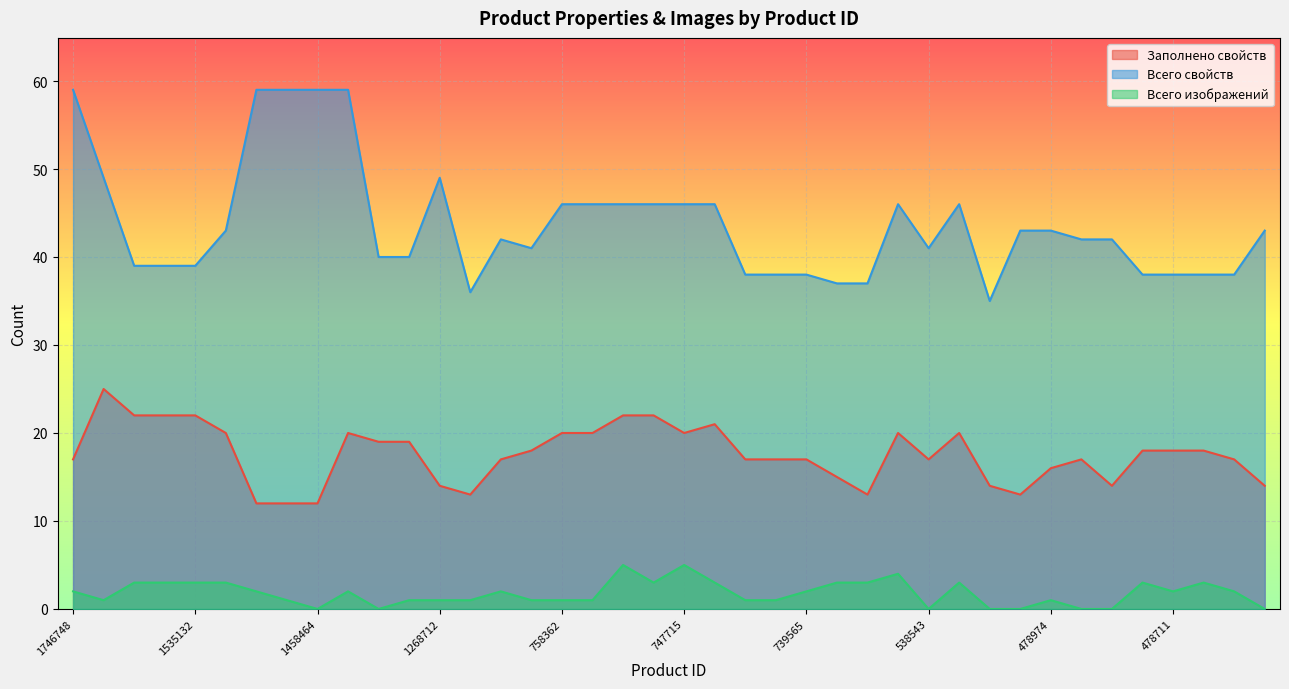

What is the difference between the maximum and second lowest values in the Всего свойств series?

23